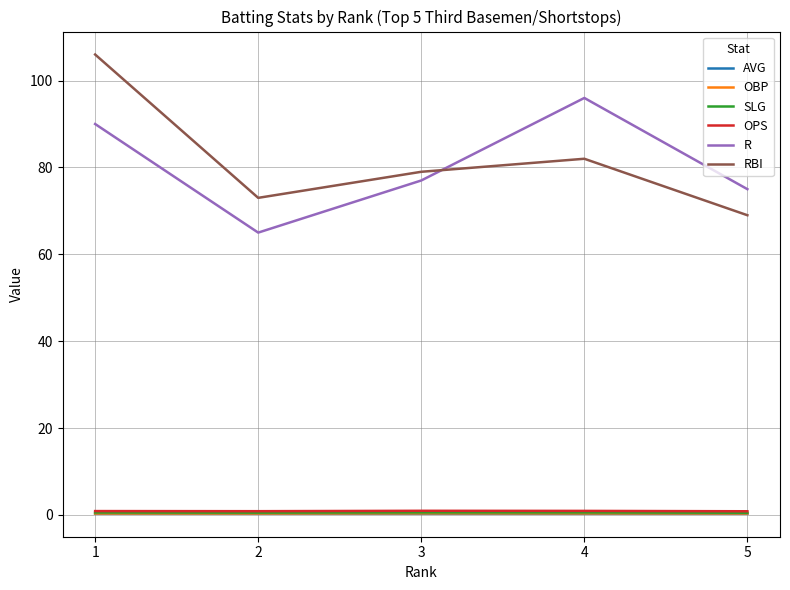

Which category has the highest value in the R series?

4